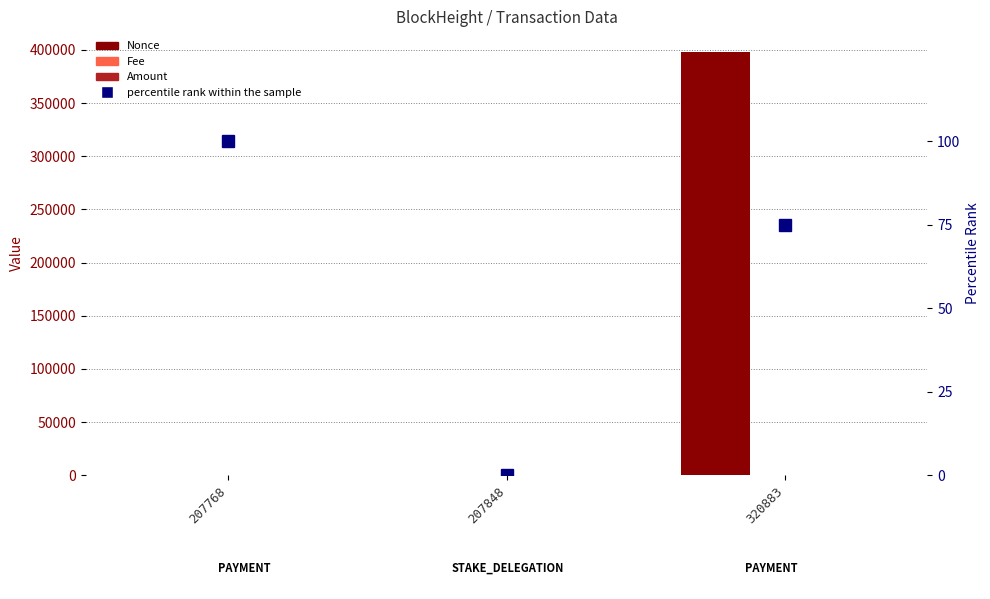

True or false: Fee has a value of 0.4 at 207768.

False